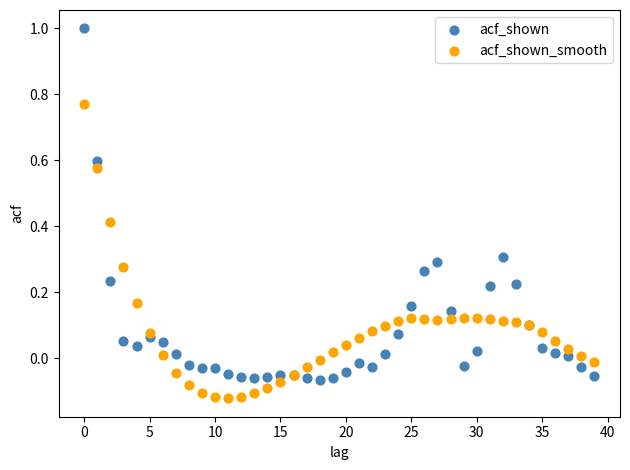

Which series reaches the maximum Y coordinate?

acf_shown